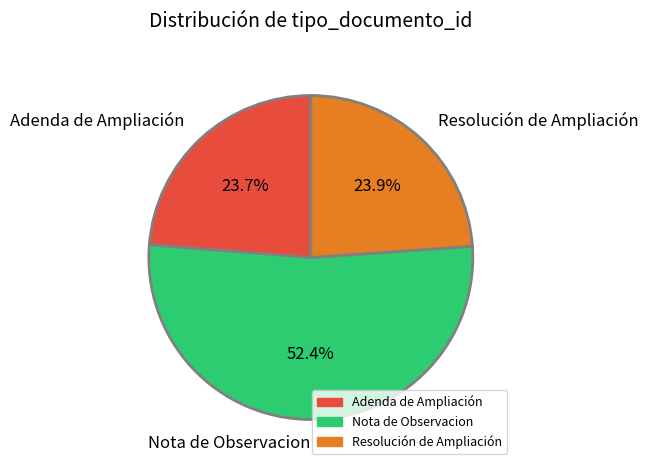

To the nearest percent, what is the combined percentage of Nota de Observacion and Resolución de Ampliación?

76%